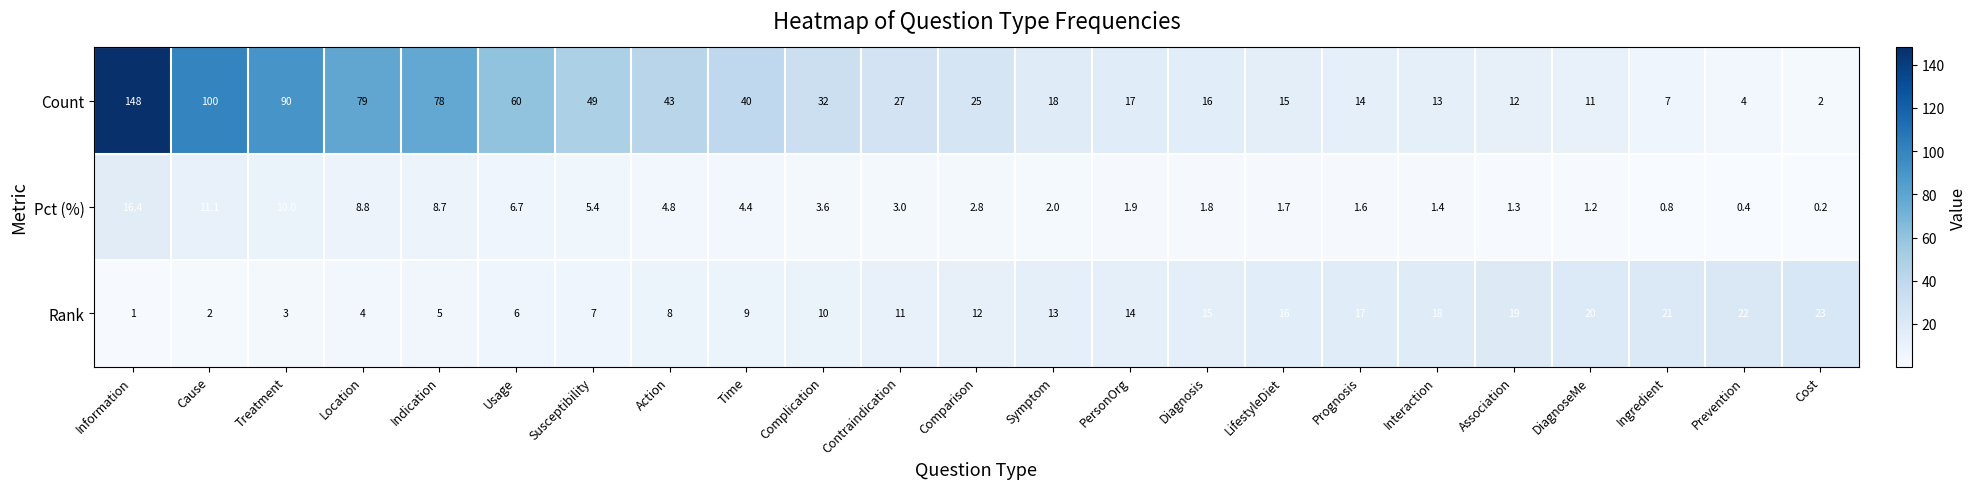

What is the sum of all Pct (%) values?

100.0